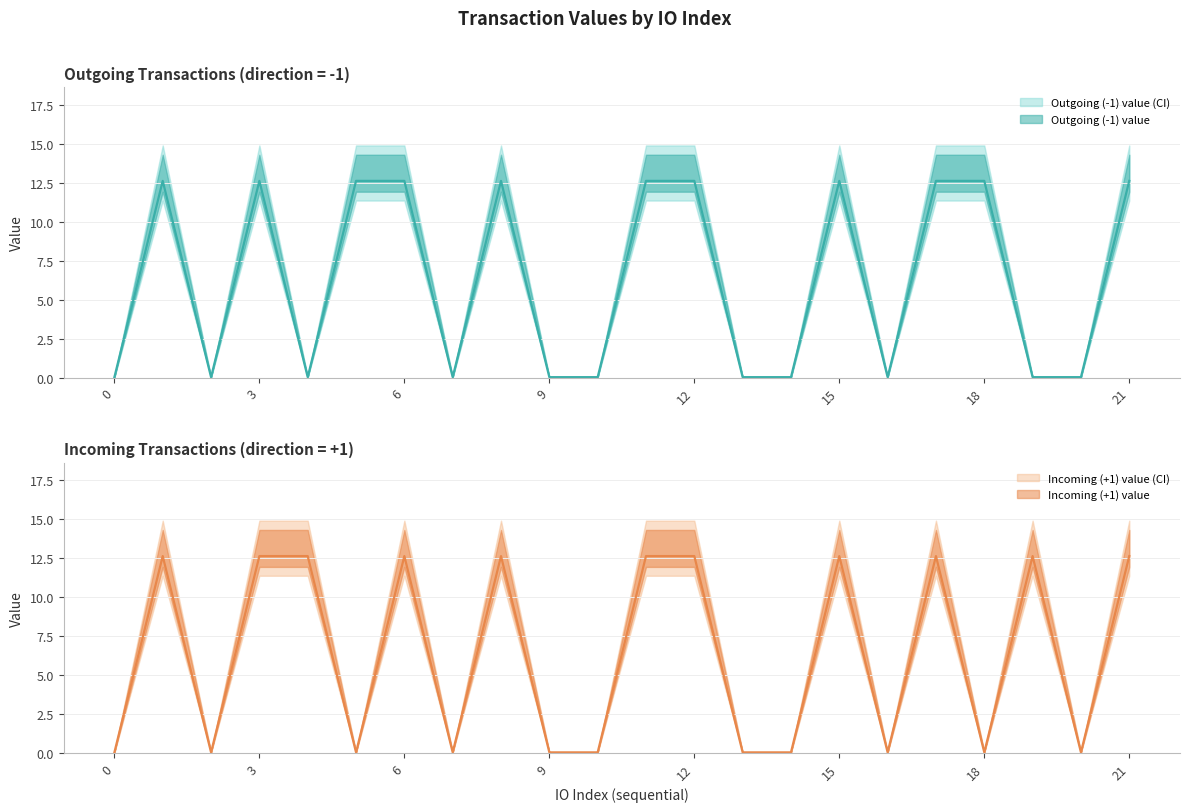

Which series has the largest total across all categories?

Outgoing (-1) value